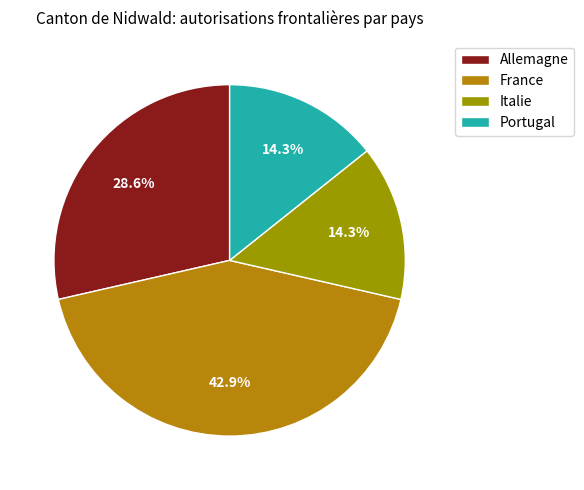

What percentage is the Portugal slice, to the nearest percent?

14%